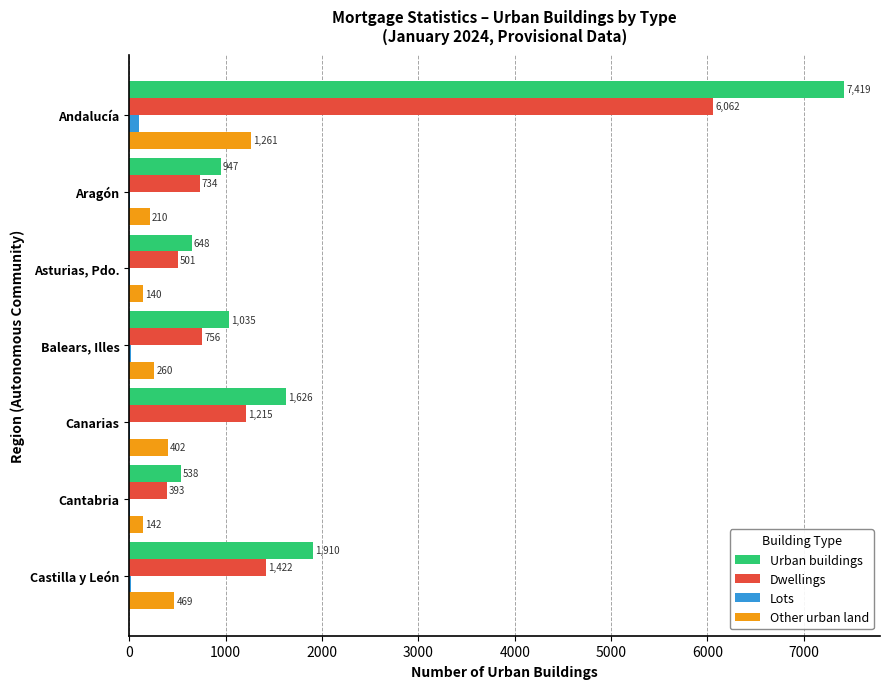

What is the maximum value for Other urban land?

1261